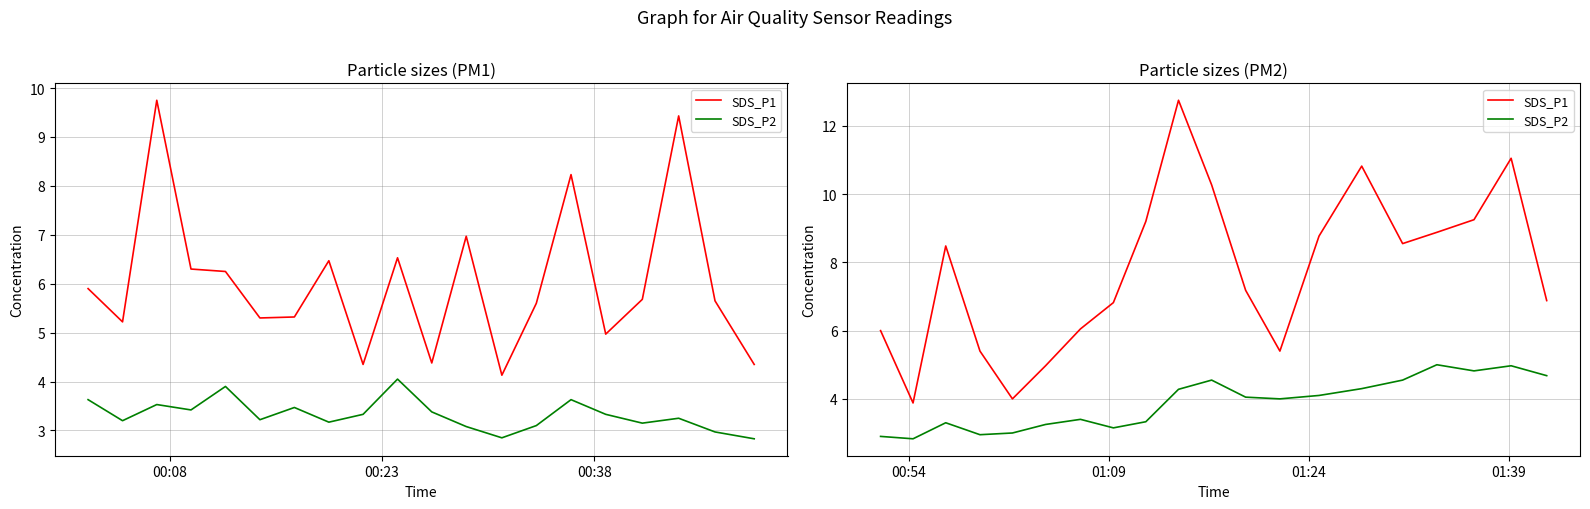

At how many categories does at least one series exceed 6?

14